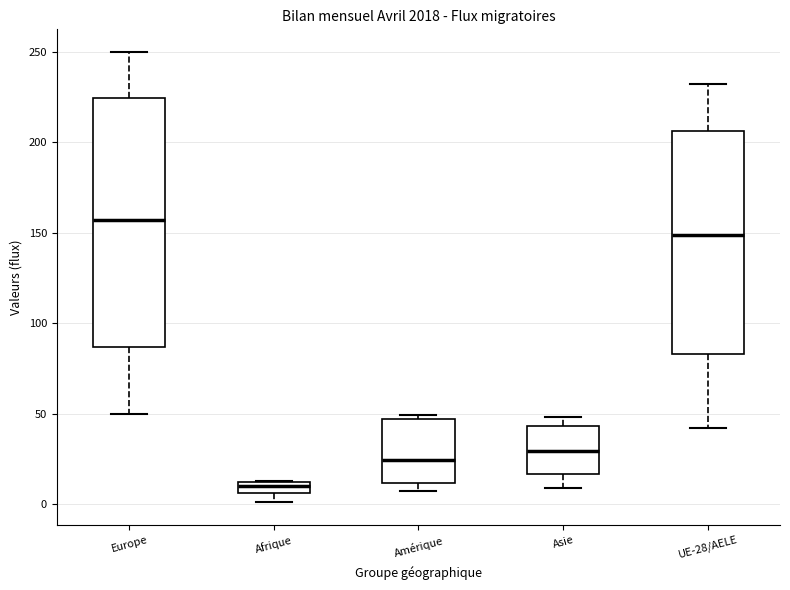

Comparing the boxes themselves (not the whiskers), which one is the tallest?

Europe